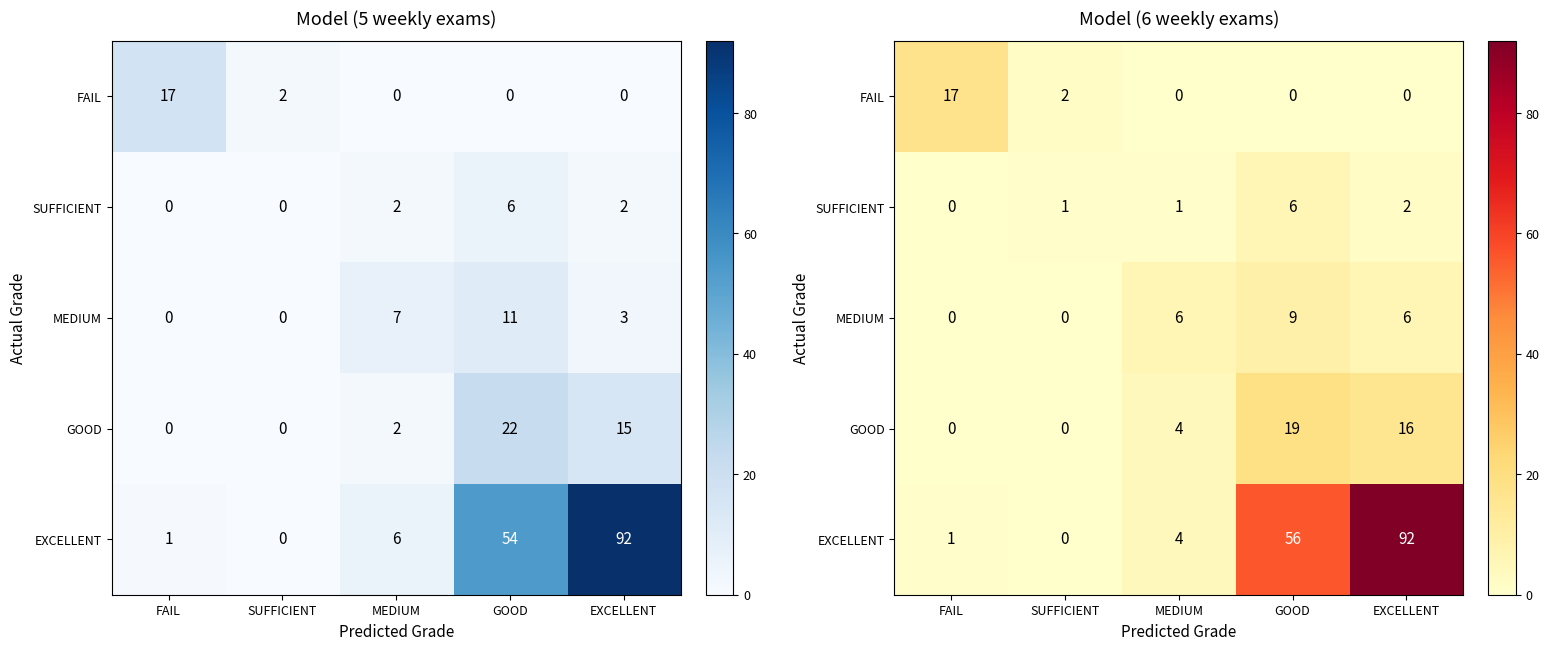

Which has a higher value, MEDIUM or EXCELLENT?

MEDIUM